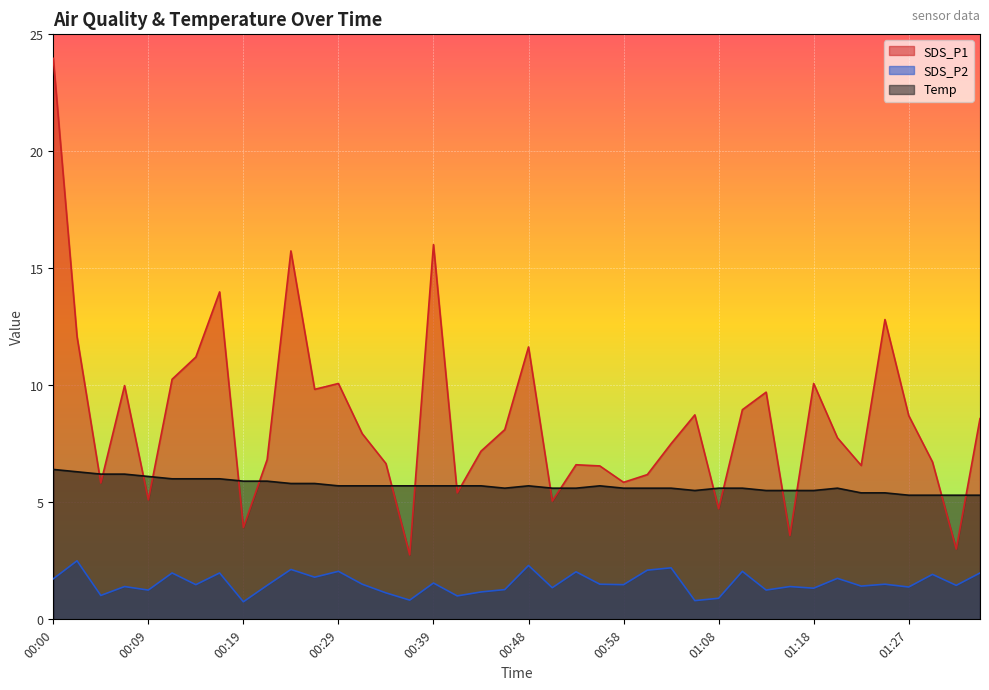

What is the average value of the SDS_P2 series?

1.6